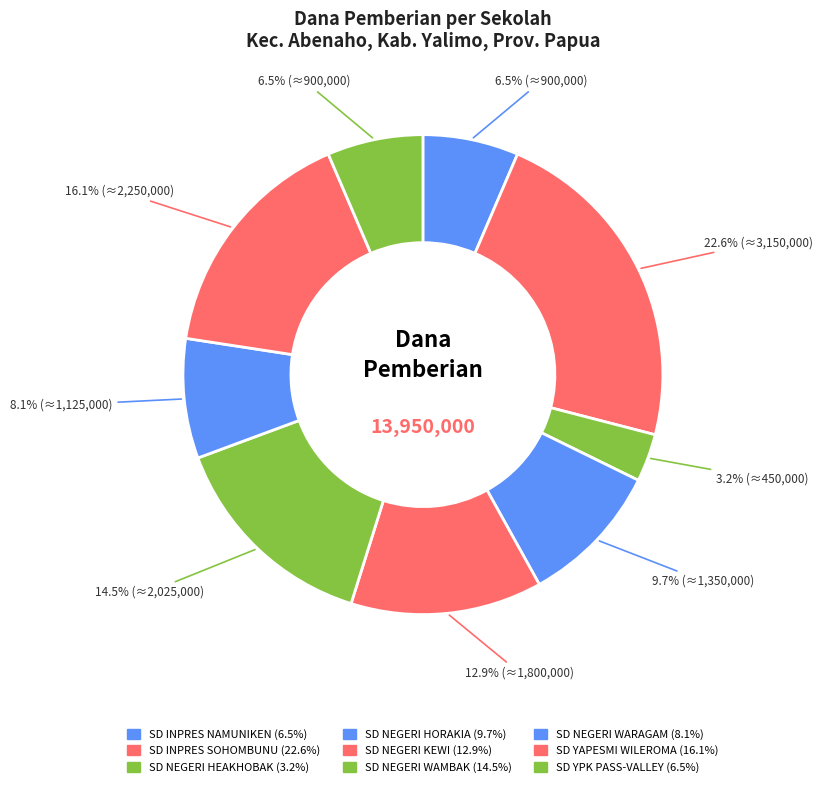

How many slices are in this pie chart?

9